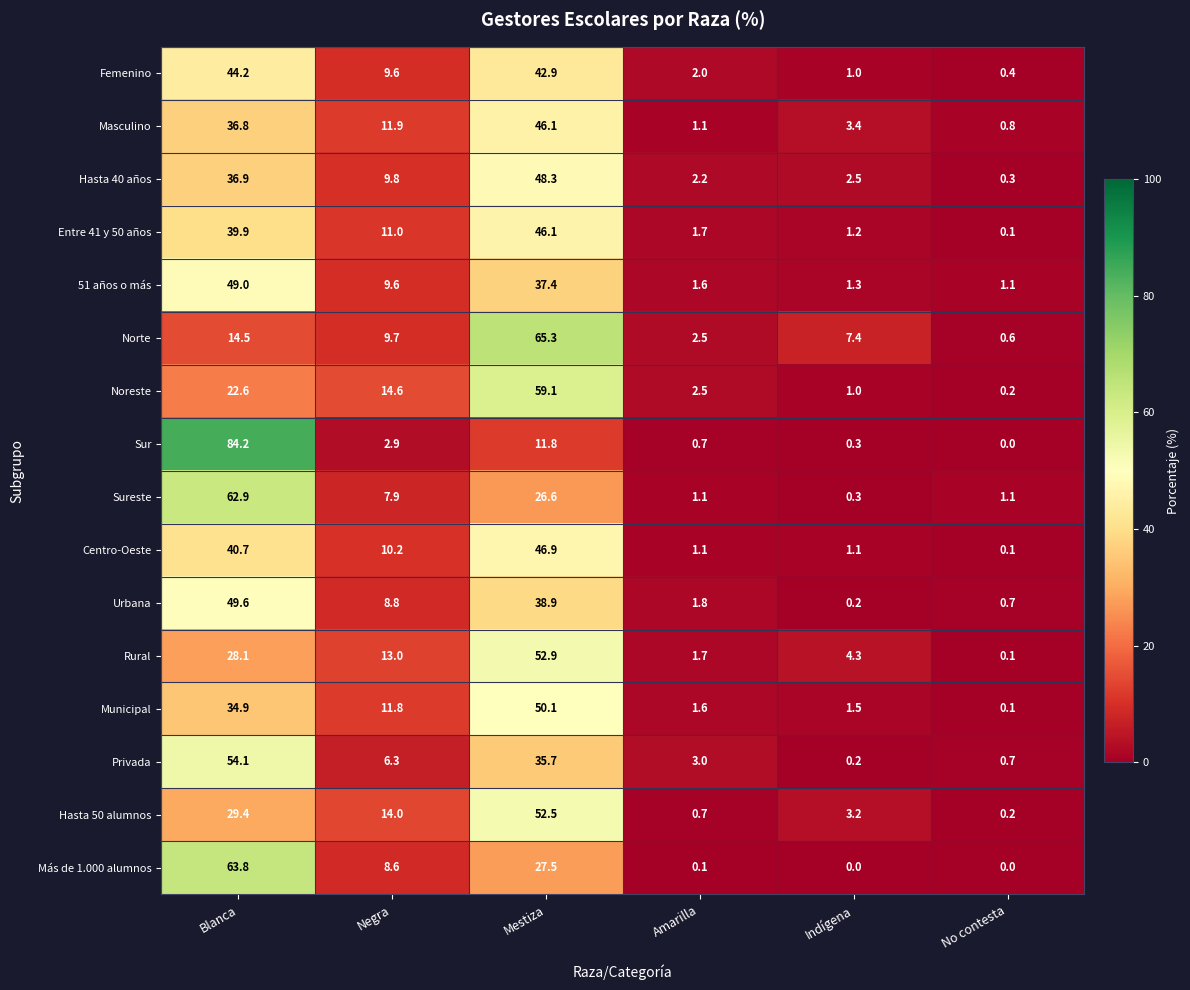

Rank the categories by Hasta 40 años value from lowest to highest.

No contesta, Amarilla, Indígena, Negra, Blanca, Mestiza